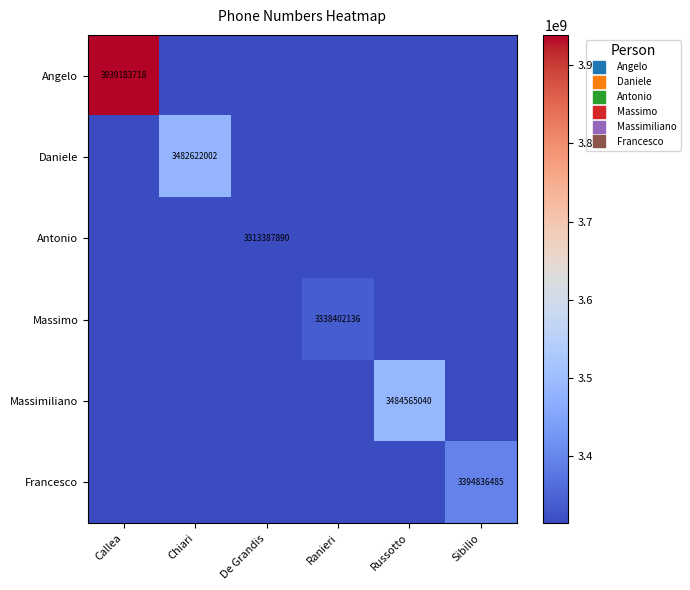

Is the value of Francesco at De Grandis greater than the value of Antonio at Ranieri?

No